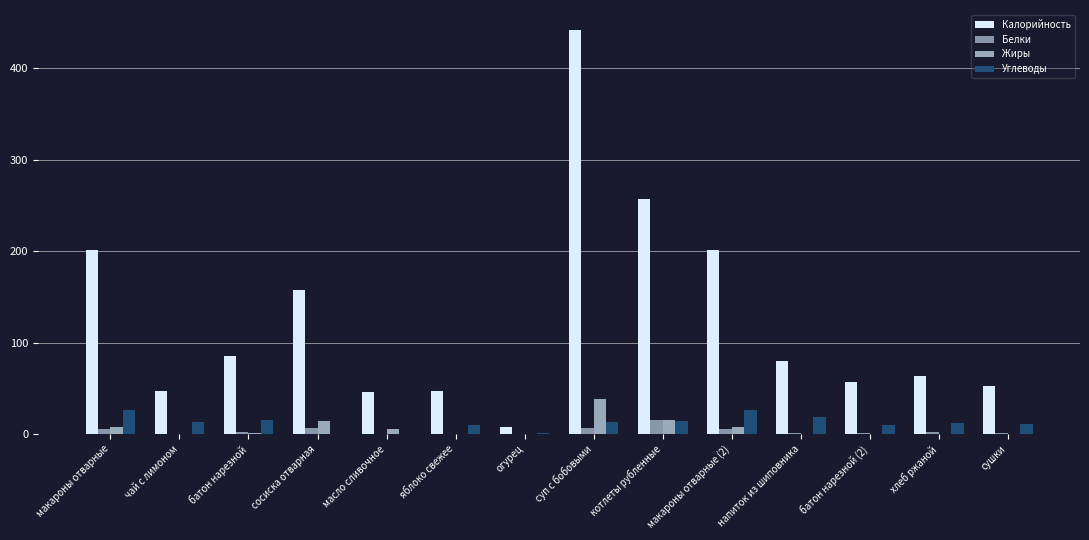

The value of Белки at масло сливочное is 0.0. True or false?

False